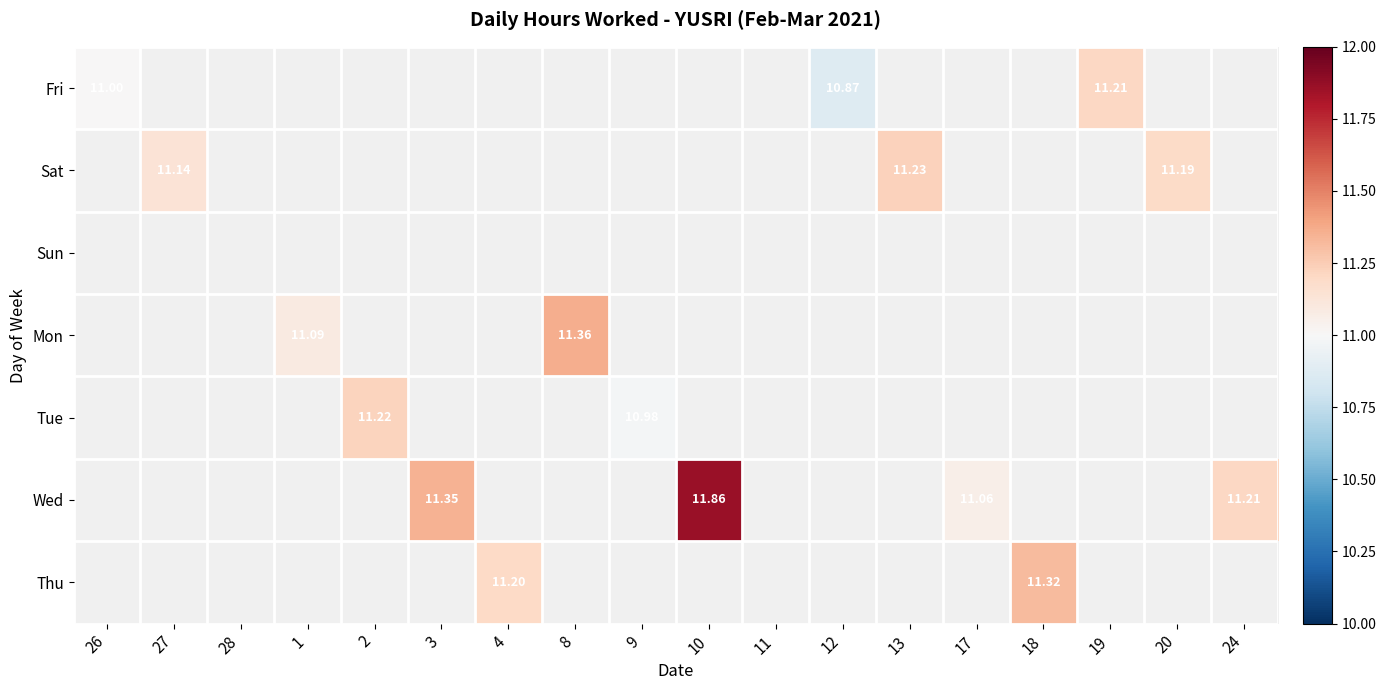

At how many categories does at least one series exceed 11?

13